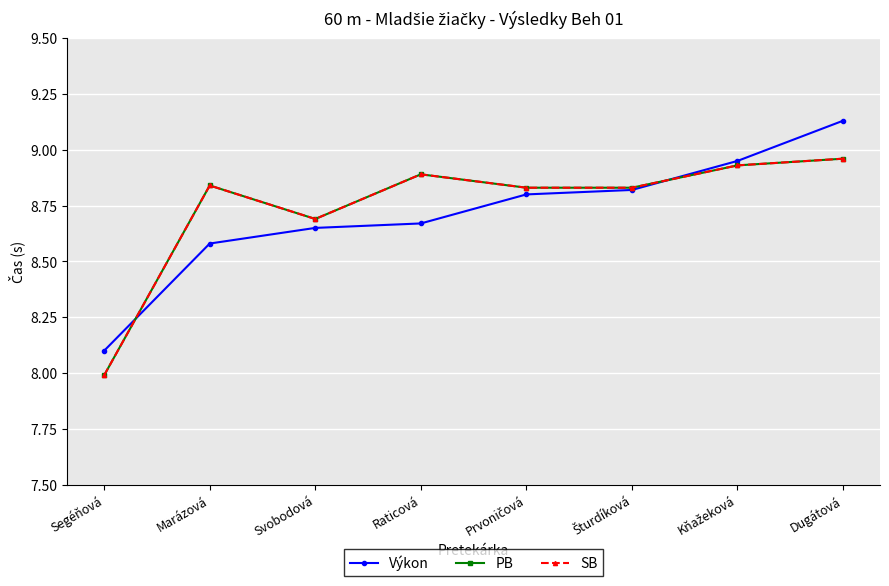

Reading left to right, list all the values displayed in this chart.

Výkon: Segéňová=8.1	Marázová=8.6	Svobodová=8.7	Raticová=8.7	Prvoničová=8.8	Šturdíková=8.8	Kňažeková=8.9	Dugátová=9.1
PB: Segéňová=8.0	Marázová=8.8	Svobodová=8.7	Raticová=8.9	Prvoničová=8.8	Šturdíková=8.8	Kňažeková=8.9	Dugátová=9.0
SB: Segéňová=8.0	Marázová=8.8	Svobodová=8.7	Raticová=8.9	Prvoničová=8.8	Šturdíková=8.8	Kňažeková=8.9	Dugátová=9.0